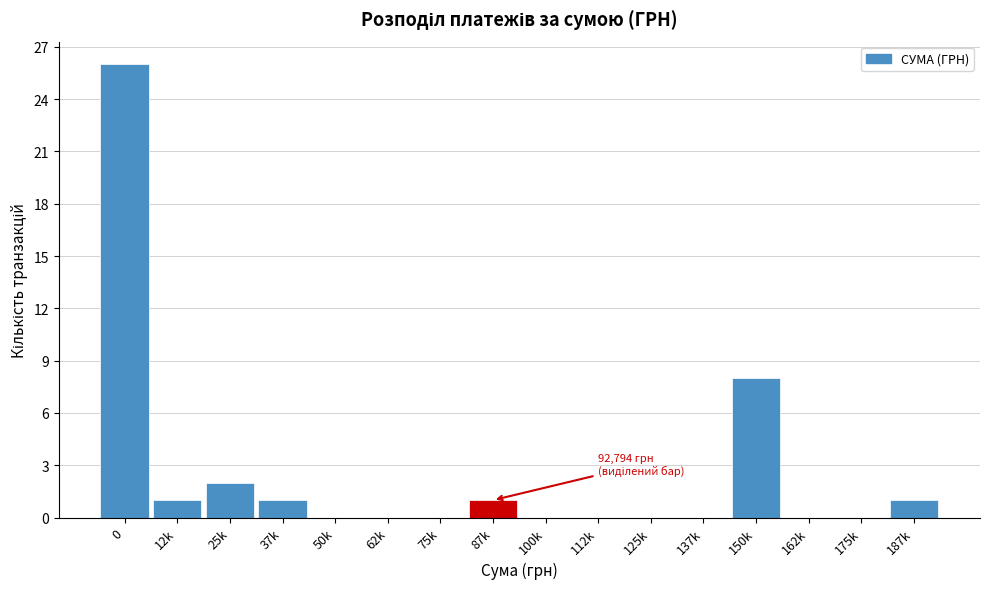

Reading left to right, what are all the values shown in this chart?

0=26	12k=1	25k=2	37k=1	50k=0	62k=0	75k=0	87k=1	100k=0	112k=0	125k=0	137k=0	150k=8	162k=0	175k=0	187k=1